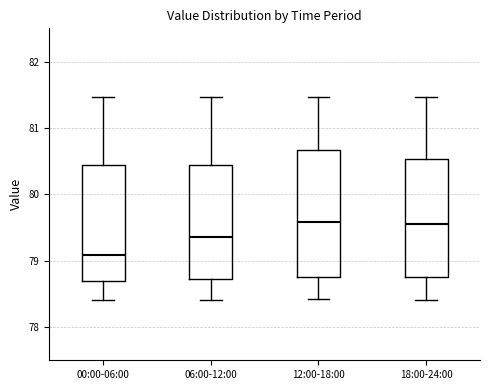

Where does the upper whisker of the box for 12:00-18:00 end on the y-axis? The values are not printed on the chart, so give them approximately, as read against the axis.

81.5